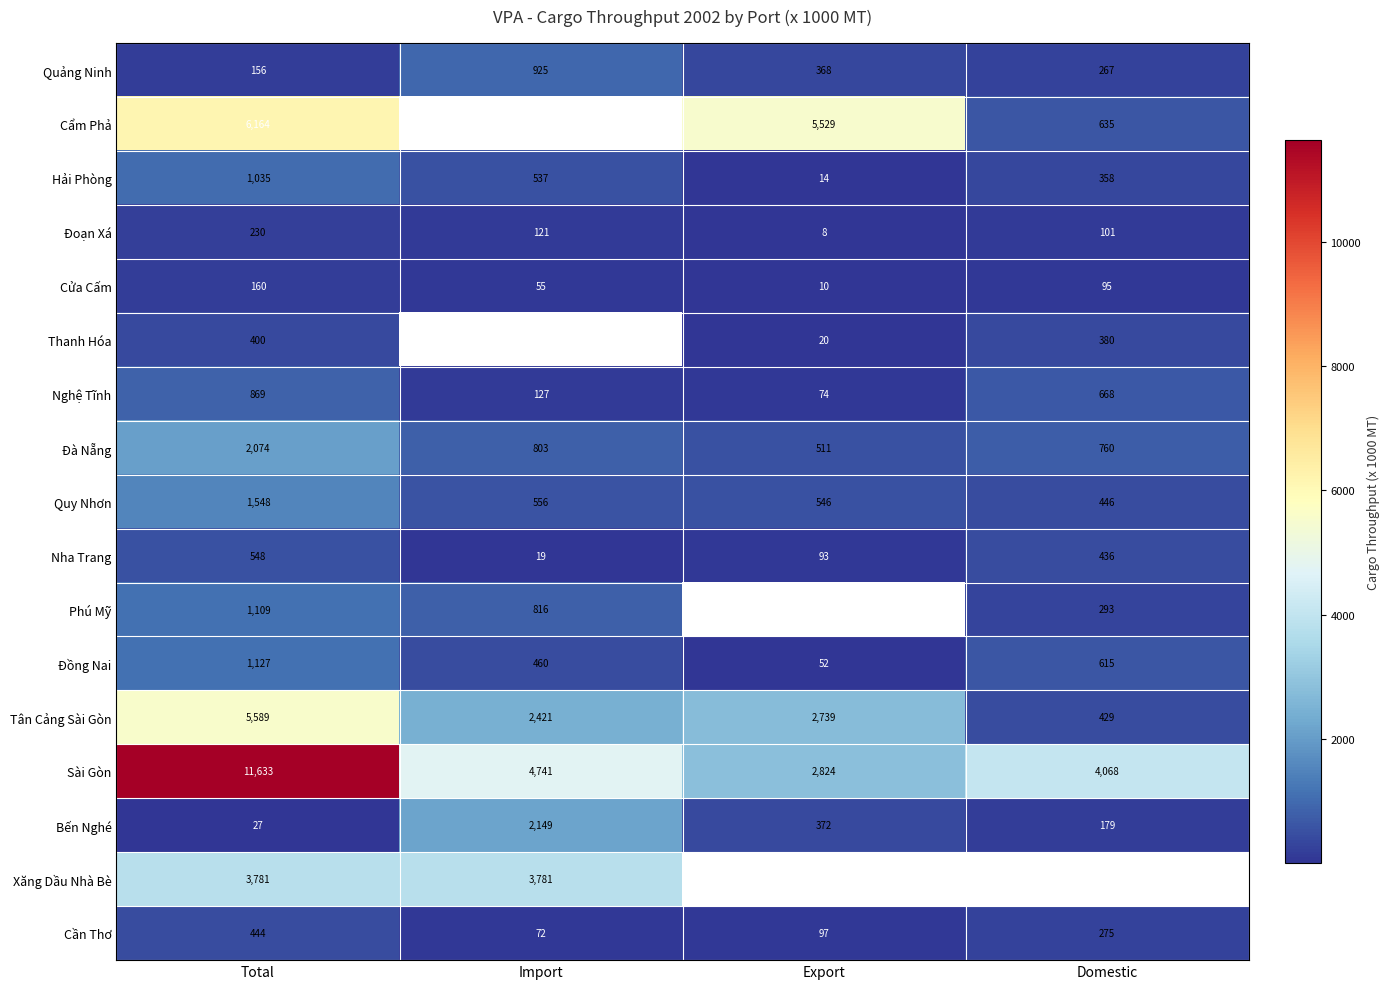

At which label does Đoạn Xá reach its minimum?

Export